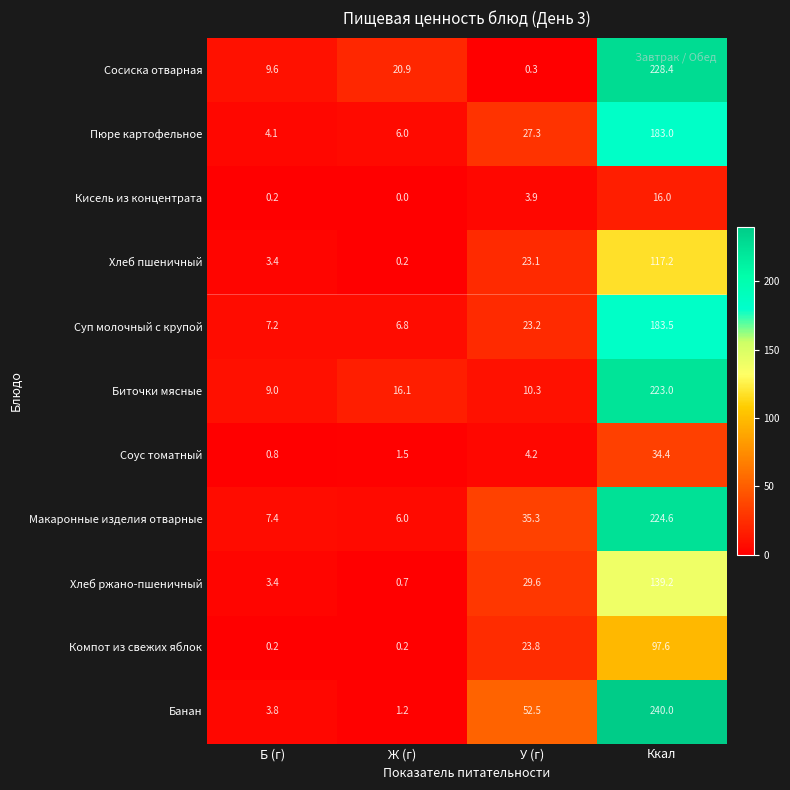

What is the highest value of the Биточки мясные series?

223.0